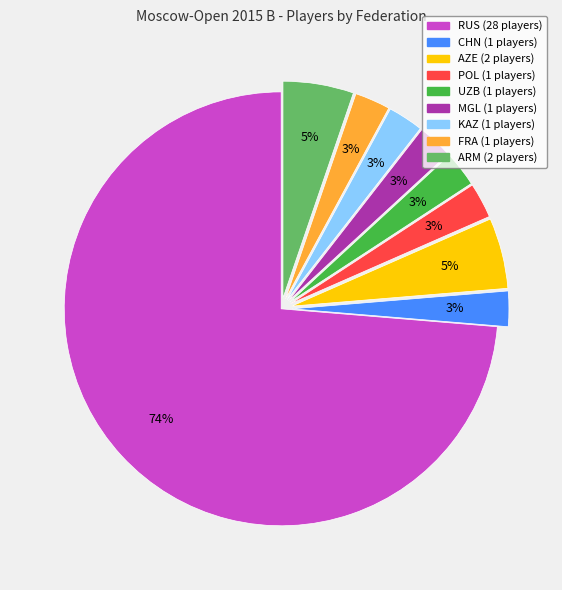

Count the number of slices in the pie.

9